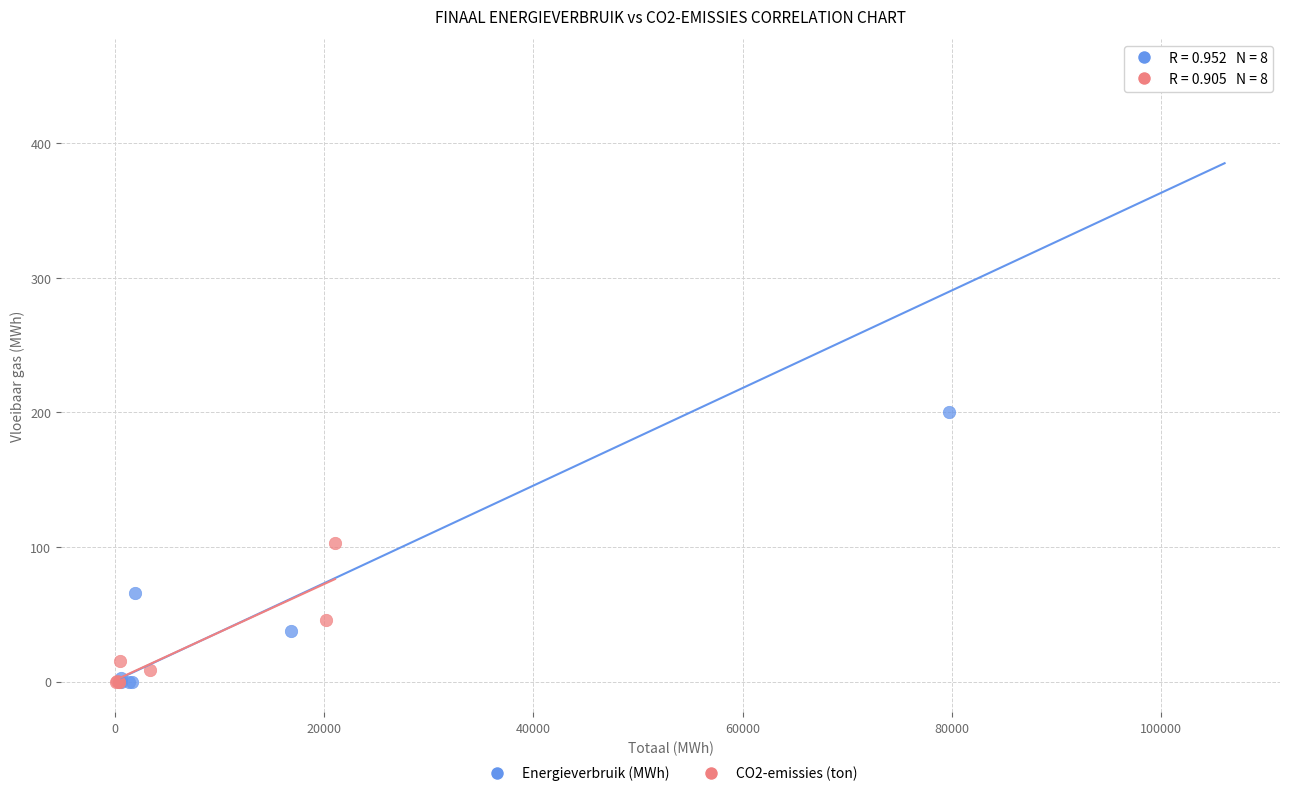

Which series contains the highest Y value?

Energieverbruik (MWh)